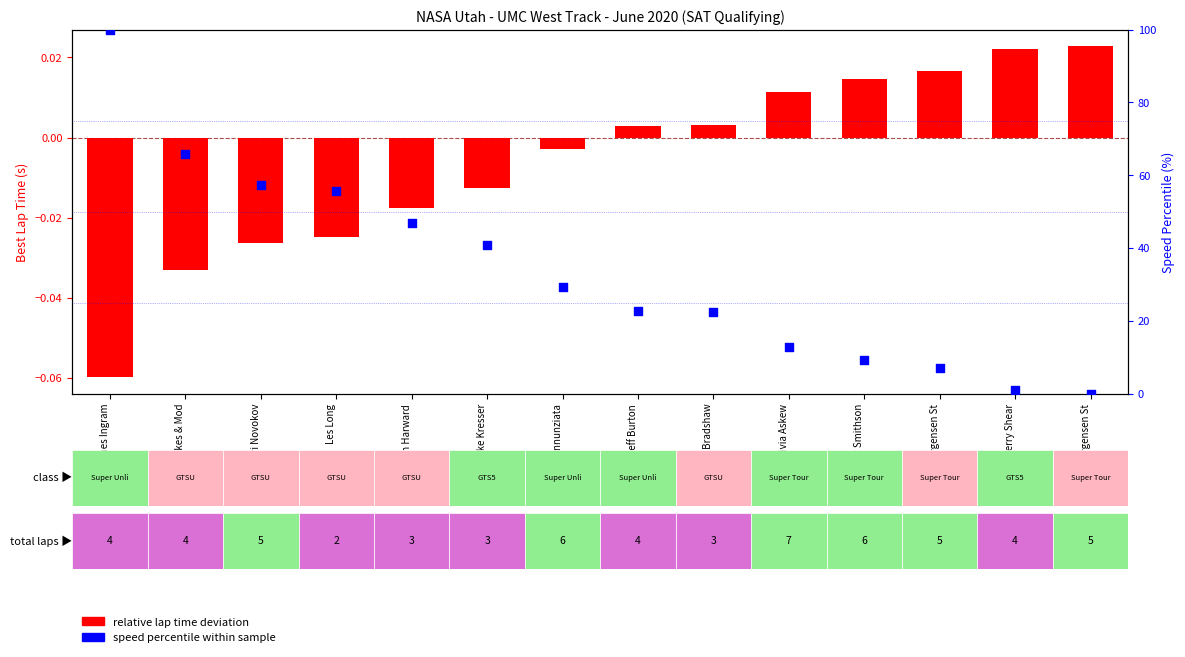

Which series reaches the minimum Y coordinate?

relative lap time deviation